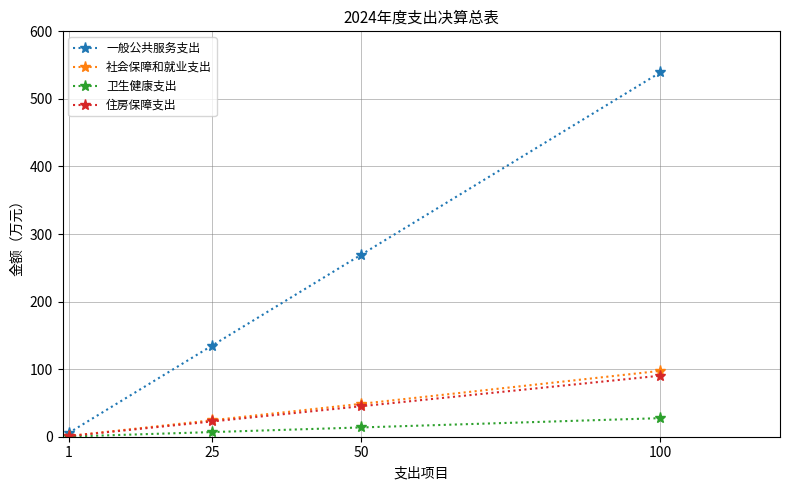

Between 50 and 100, which series saw the biggest shift?

一般公共服务支出